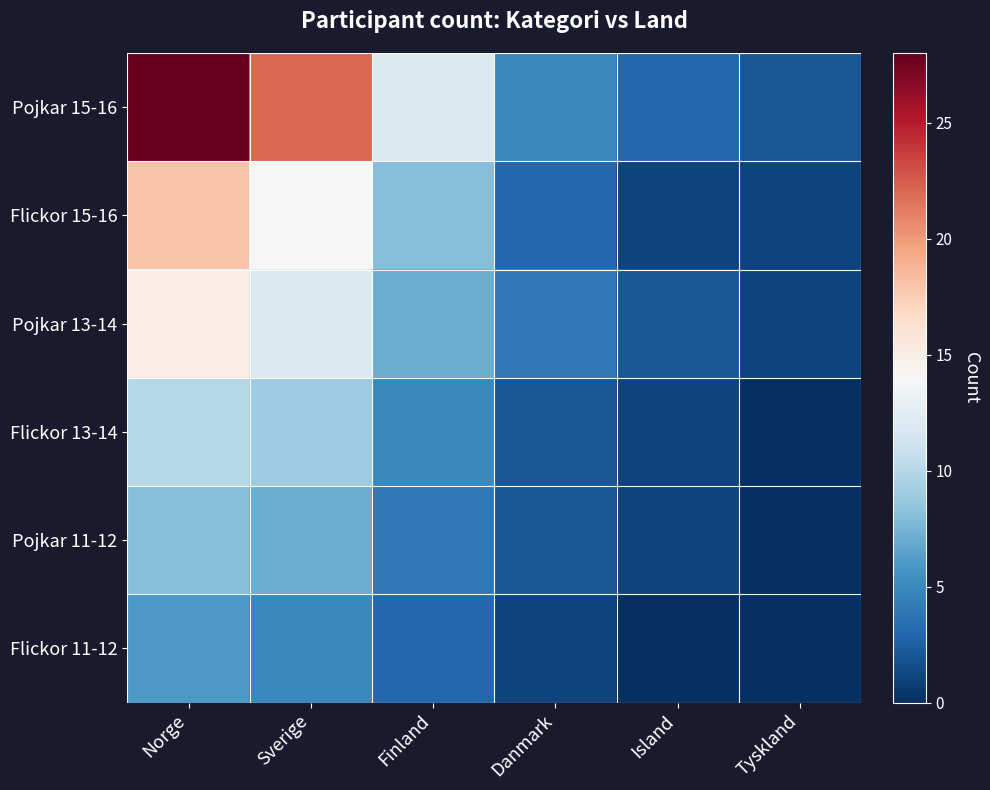

What is the greatest value displayed?

28